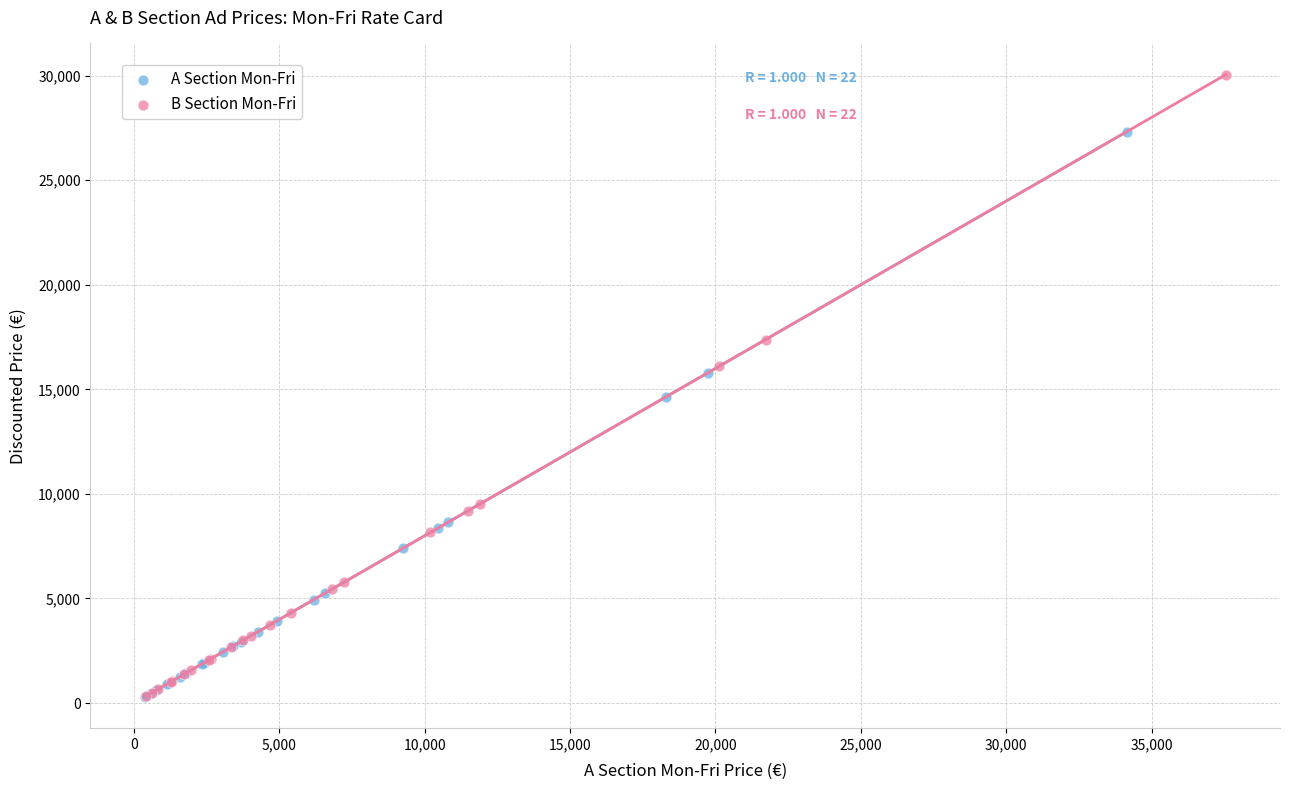

What are all the series names shown in the legend?

A Section Mon-Fri, B Section Mon-Fri